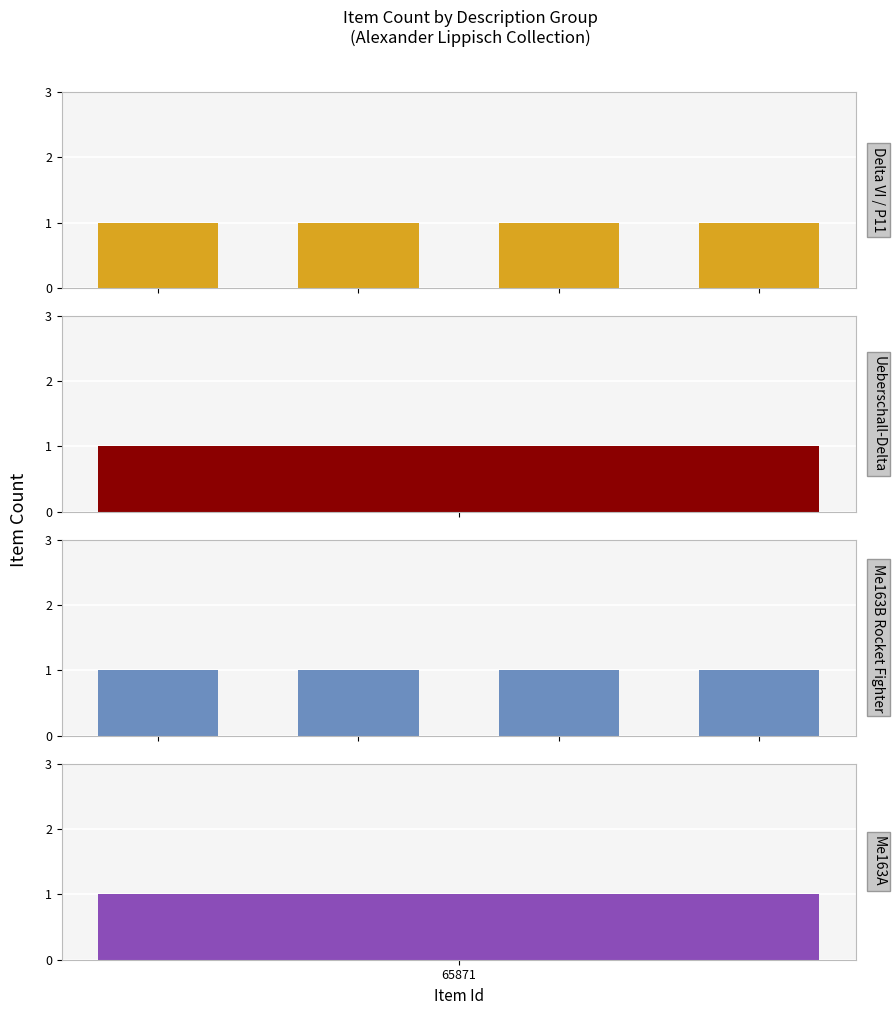

True or false: Ueberschall-Delta has a value of 1 at 65878.

True